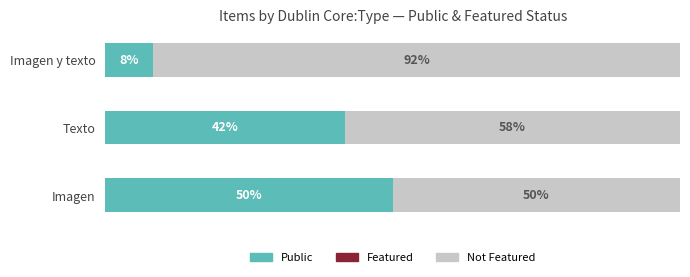

Rank the categories by Public value from highest to lowest.

Imagen, Texto, Imagen y texto